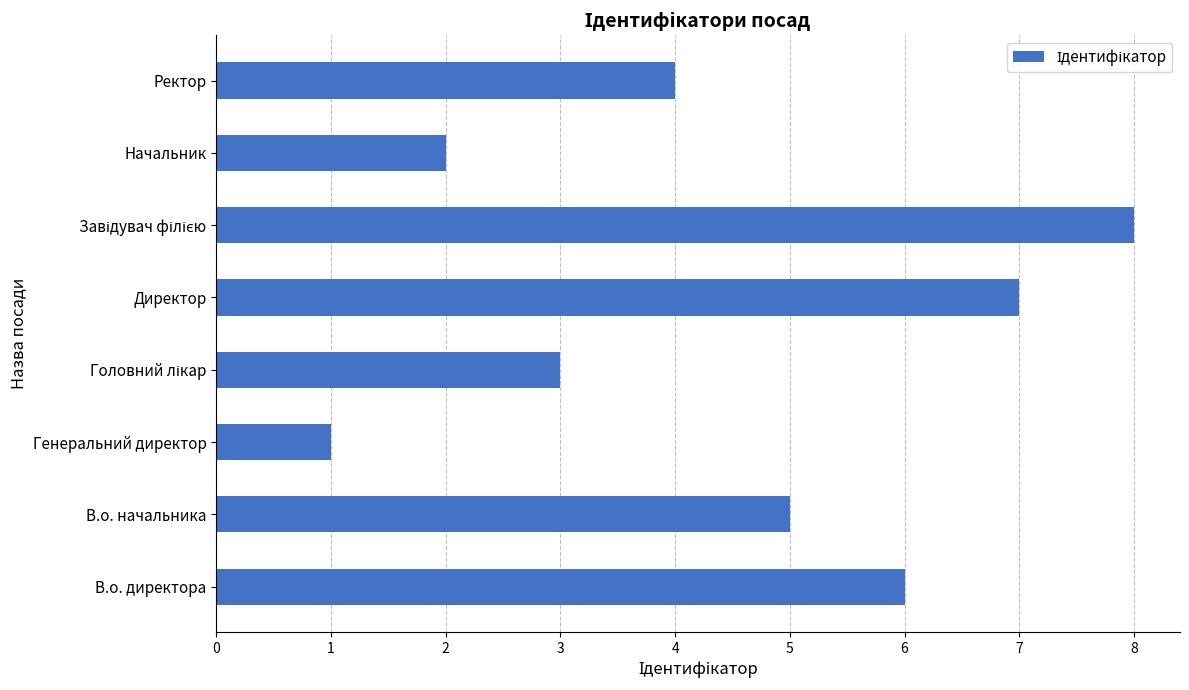

Which has a higher value, В.о. директора or В.о. начальника?

В.о. директора